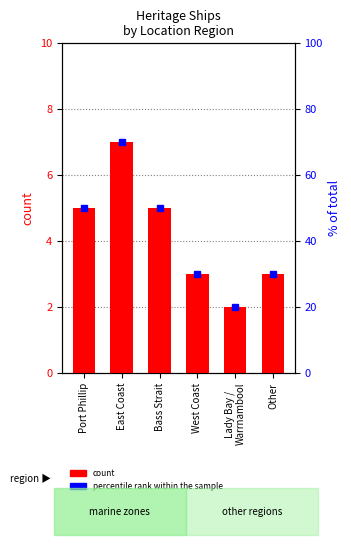

The chart shows a value of 7 at East Coast. True or false?

True